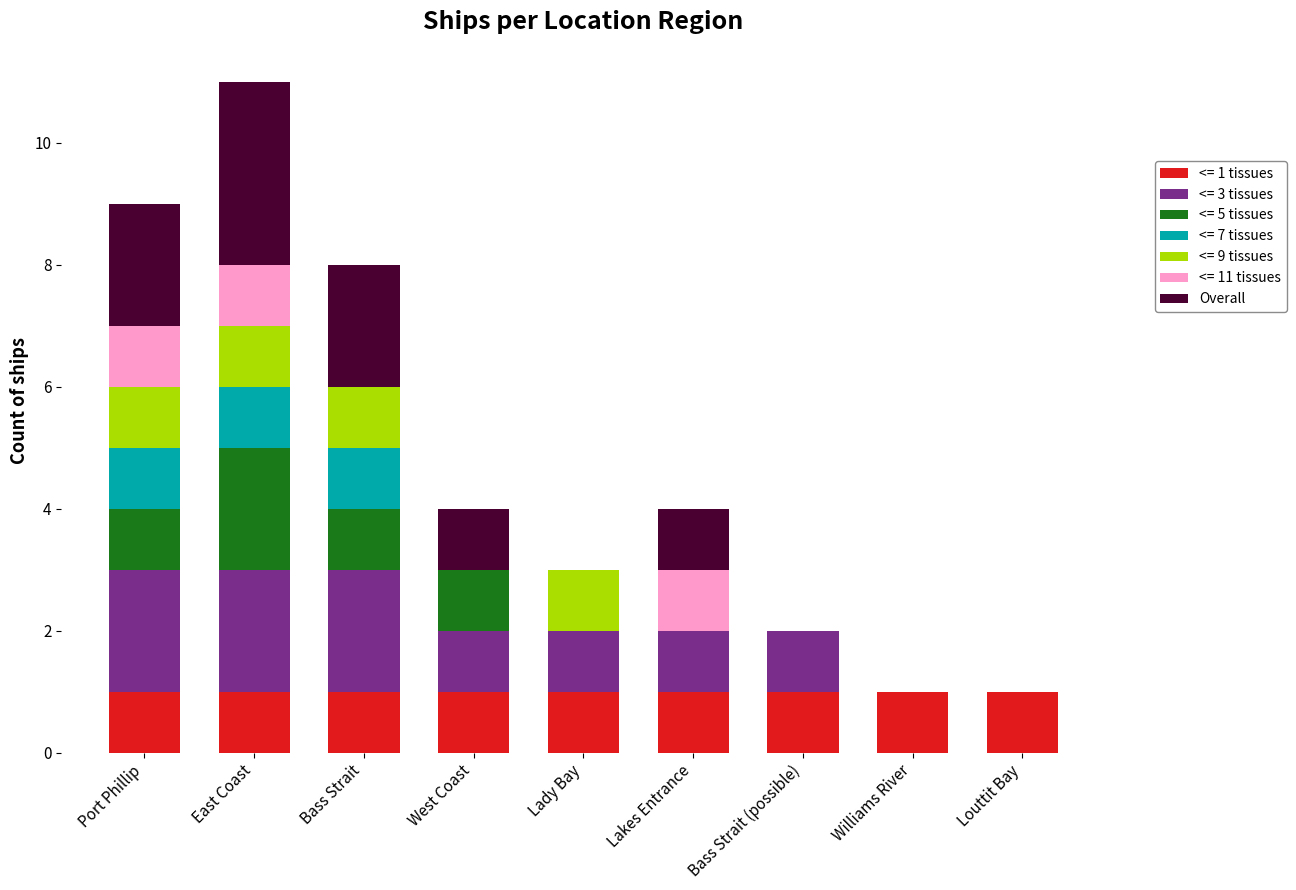

Count the number of categories in the chart.

9